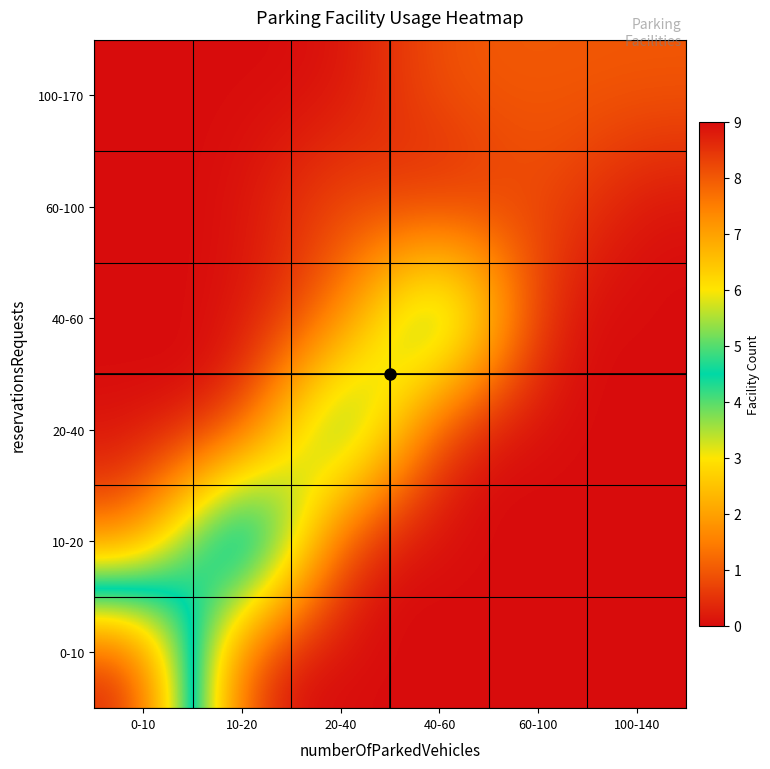

Reading left to right, transcribe all the data shown in this chart.

0-10: 0-10=9	10-20=0	20-40=0	40-60=0	60-100=0	100-140=0
10-20: 0-10=1	10-20=8	20-40=0	40-60=0	60-100=0	100-140=0
20-40: 0-10=0	10-20=0	20-40=6	40-60=0	60-100=0	100-140=0
40-60: 0-10=0	10-20=0	20-40=1	40-60=6	60-100=0	100-140=0
60-100: 0-10=0	10-20=0	20-40=1	40-60=0	60-100=1	100-140=0
100-170: 0-10=0	10-20=0	20-40=0	40-60=1	60-100=1	100-140=1